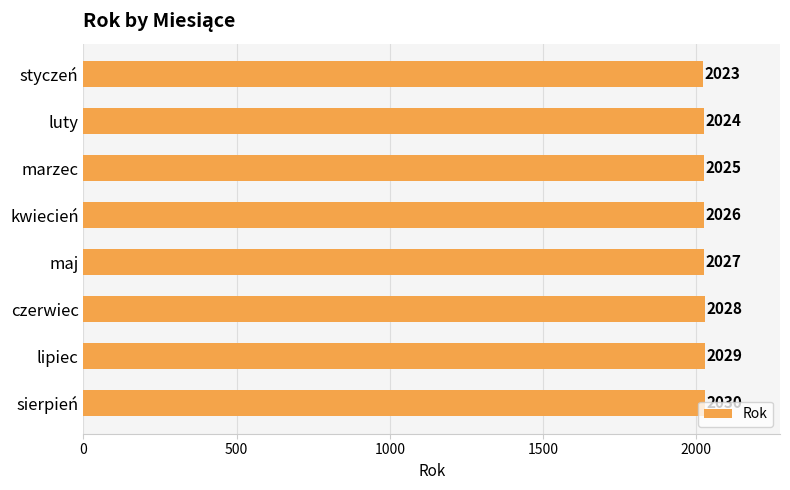

At which category does the chart reach its peak across all series?

sierpień